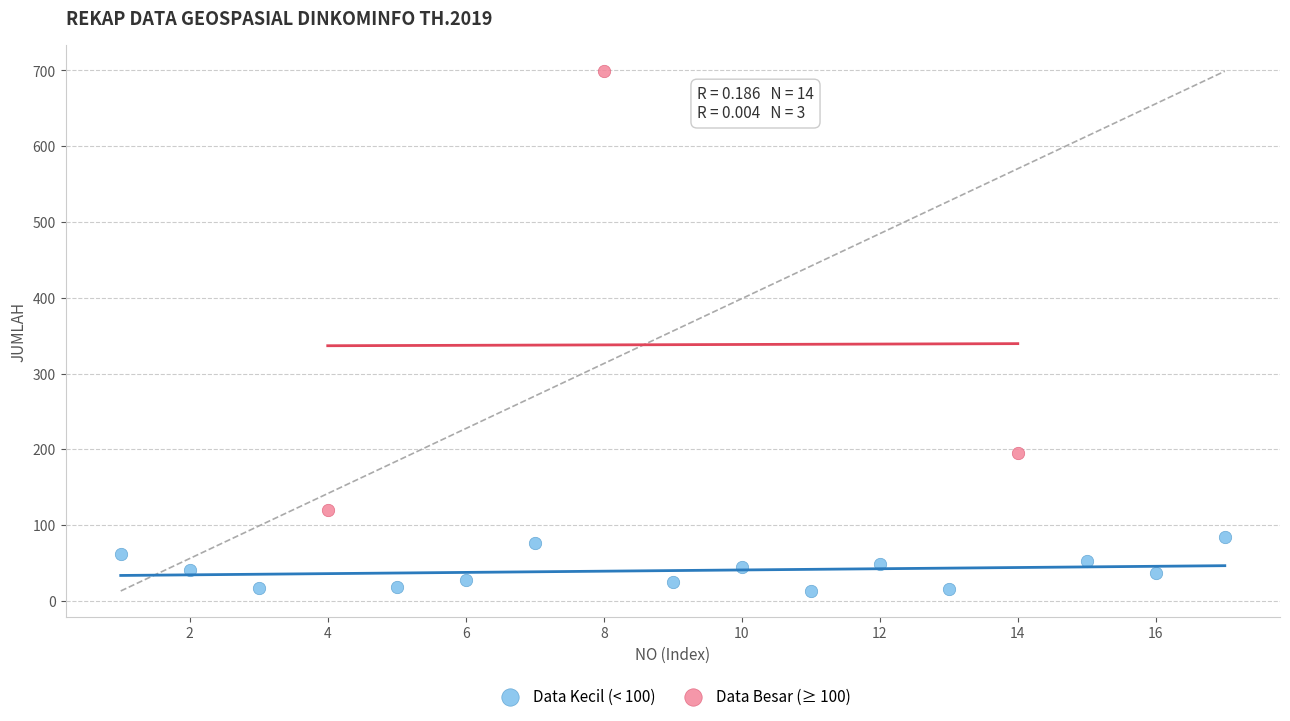

Which series reaches the maximum Y coordinate?

Data Besar (≥ 100)